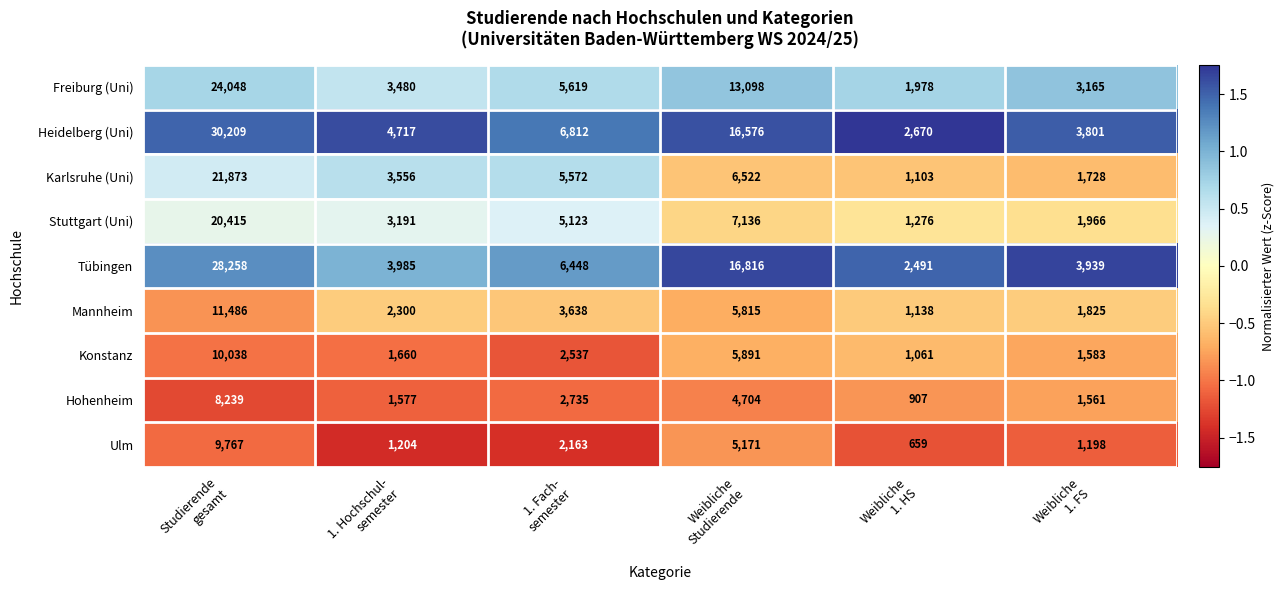

List the series in order of their peak value, highest first.

Heidelberg (Uni), Tübingen, Freiburg (Uni), Karlsruhe (Uni), Stuttgart (Uni), Mannheim, Konstanz, Ulm, Hohenheim